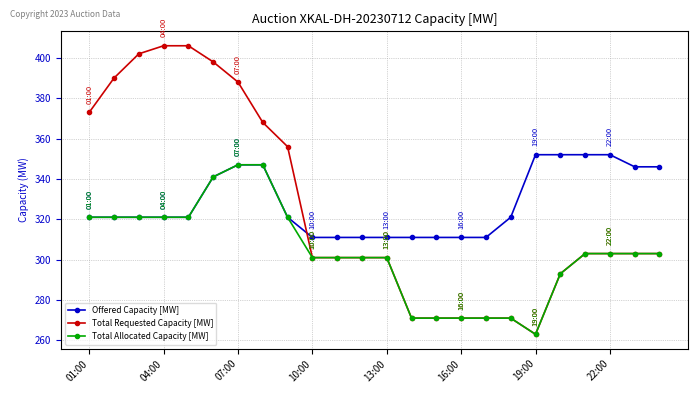

List the series in order of their peak value, lowest first.

Total Allocated Capacity [MW], Offered Capacity [MW], Total Requested Capacity [MW]